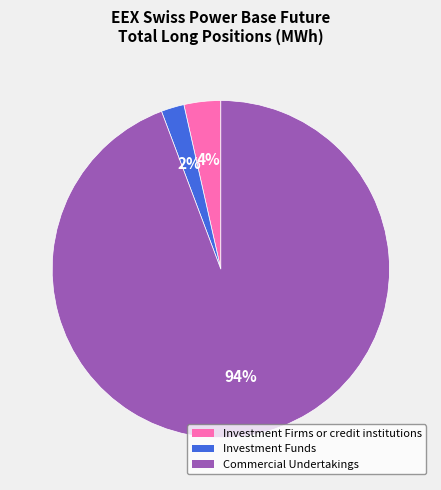

To the nearest percent, what is the difference between the largest and smallest slice percentages?

92%